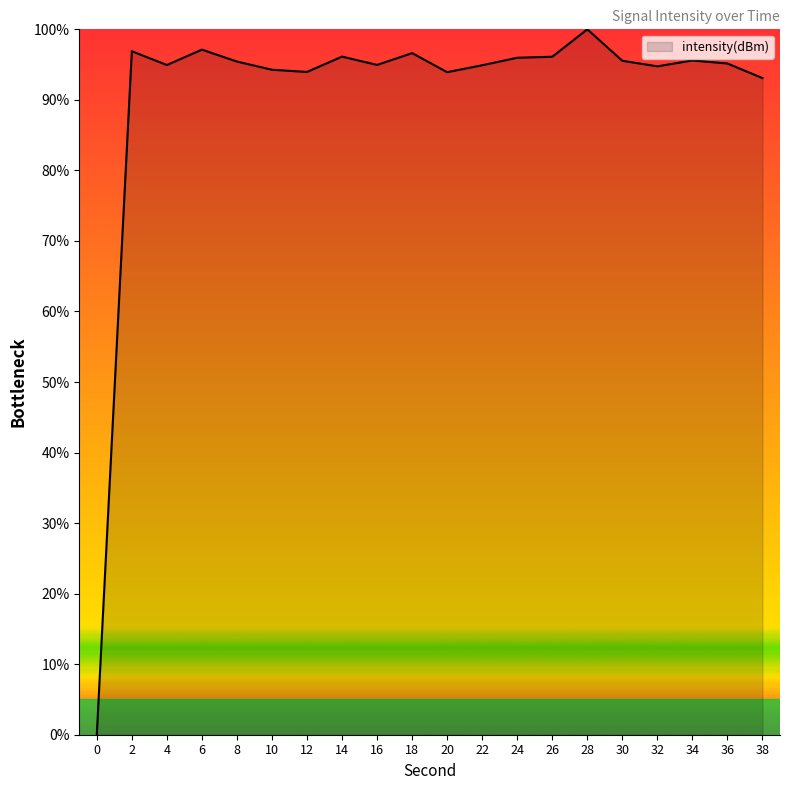

What is the difference between the values at 36 and 4?

0.2